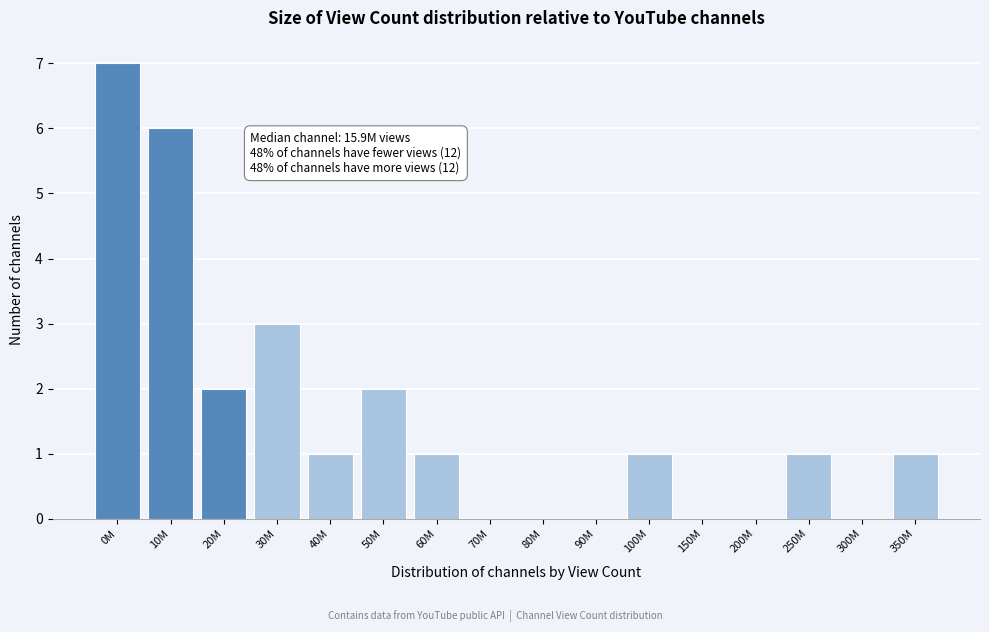

Reading left to right, what are all the values shown in this chart?

0M=7	10M=6	20M=2	30M=3	40M=1	50M=2	60M=1	70M=0	80M=0	90M=0	100M=1	150M=0	200M=0	250M=1	300M=0	350M=1